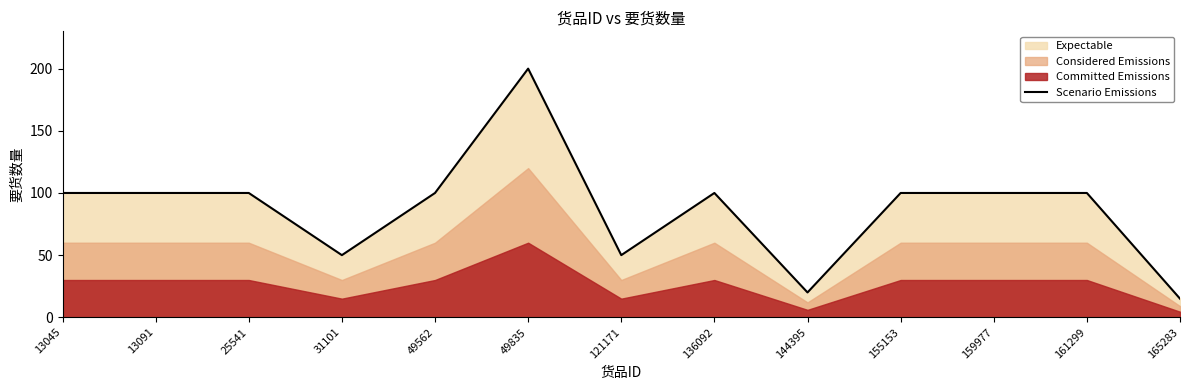

List the labels in order of value, largest first.

49835, 13045, 13091, 25541, 49562, 136092, 155153, 159977, 161299, 31101, 121171, 144395, 165283